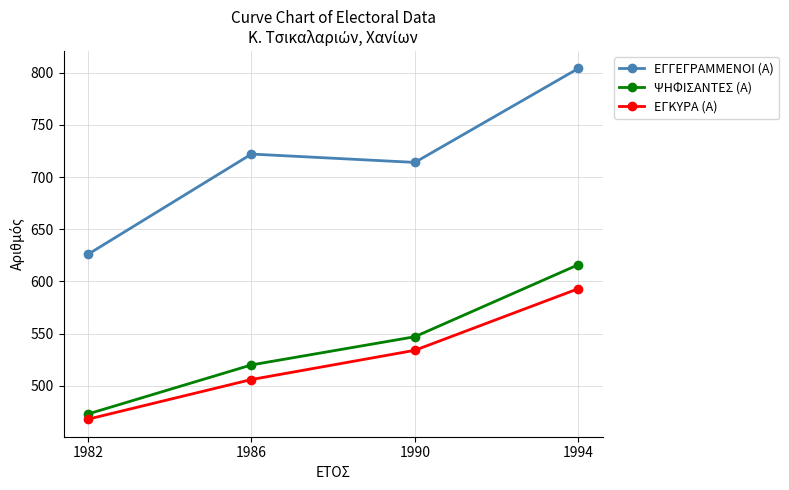

Which category has the lowest value across all series?

1982